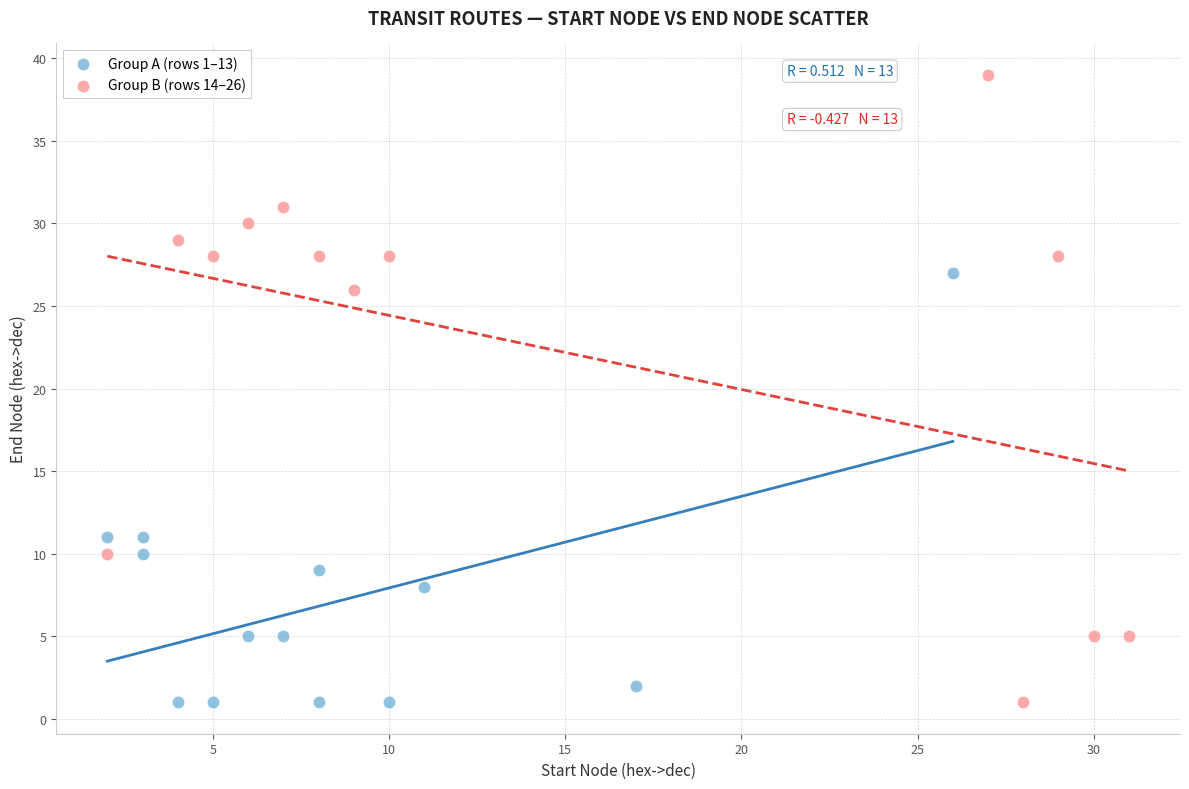

Which series has the largest Y range (max minus min)?

Group B (rows 14–26)